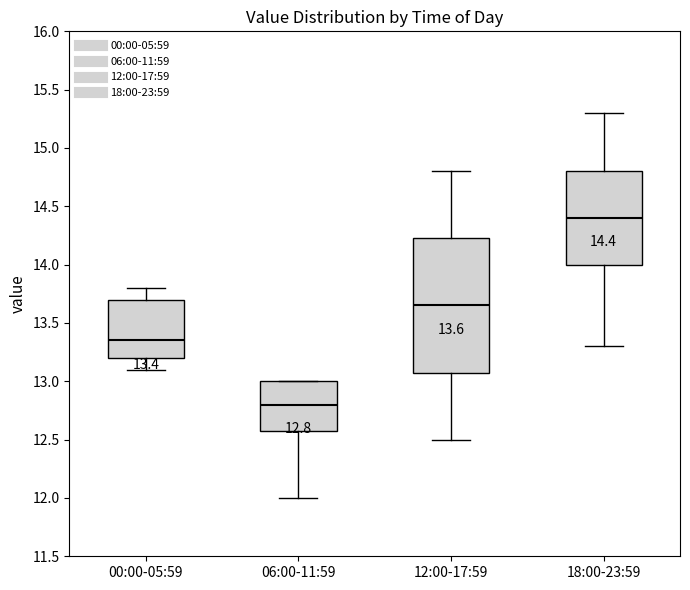

Which box has the lowest median line?

06:00-11:59